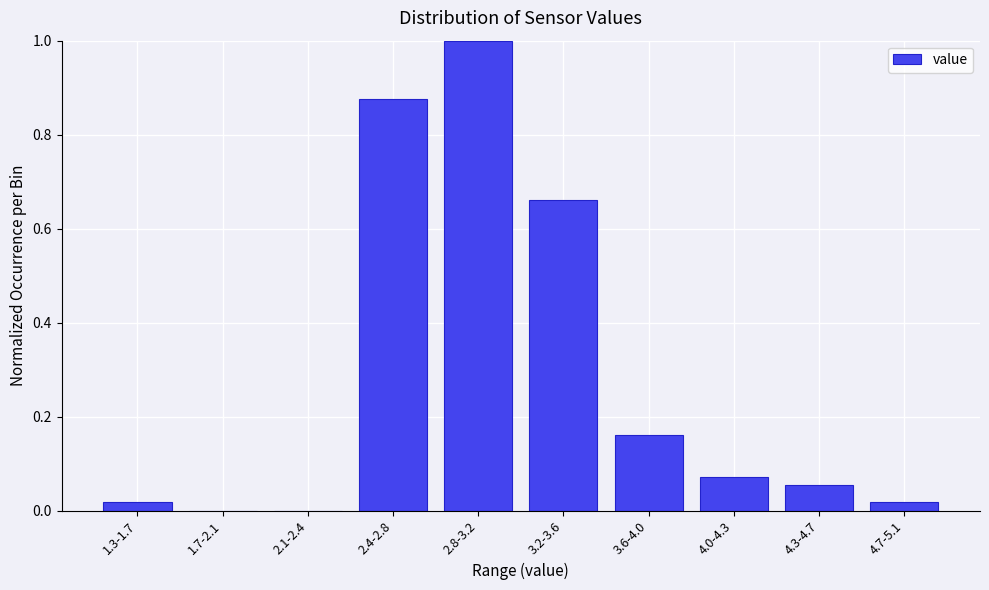

What is the sum of all values?

2.9